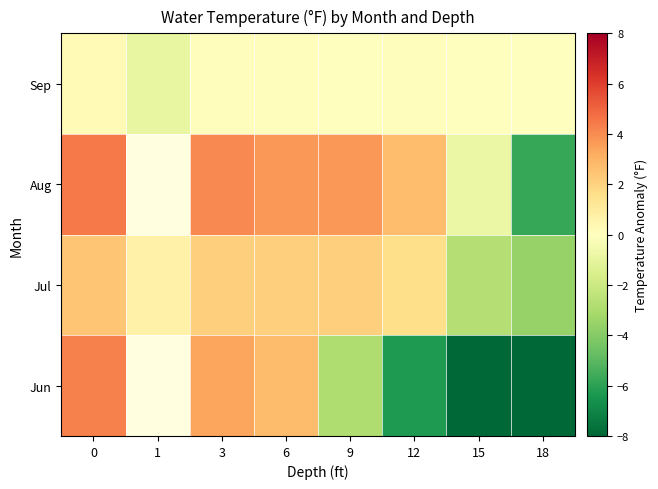

List the series in order of their peak value, highest first.

Aug, Jun, Jul, Sep